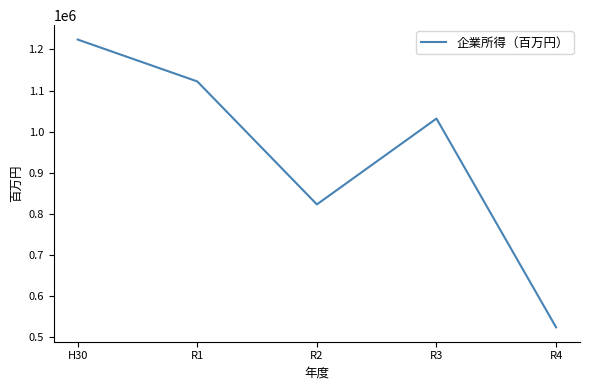

Reading left to right, transcribe all the data shown in this chart.

1224118	1122280	823270	1032029	524372